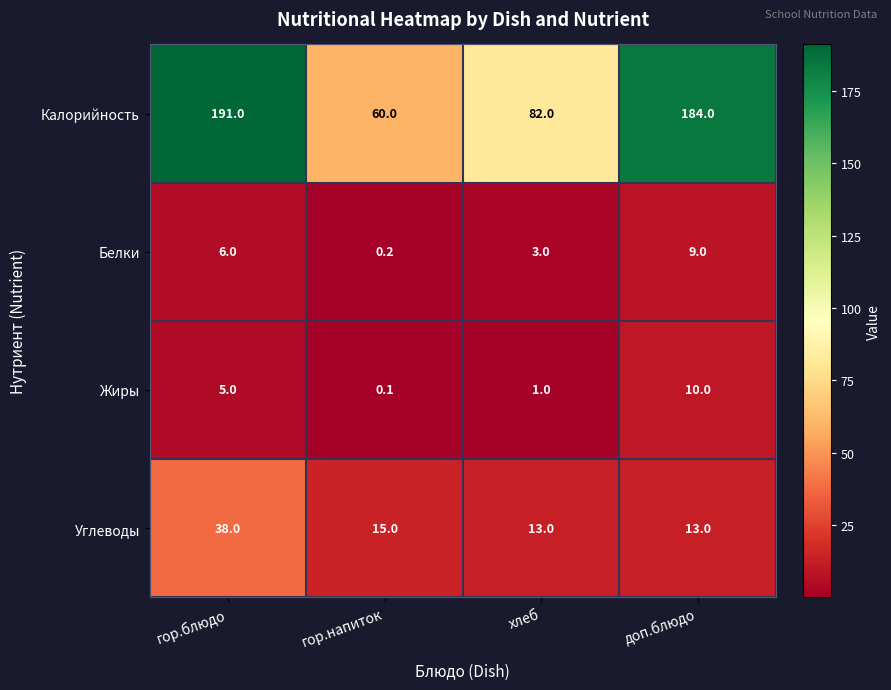

Is it true that Белки equals 6.0 at гор.блюдо?

True